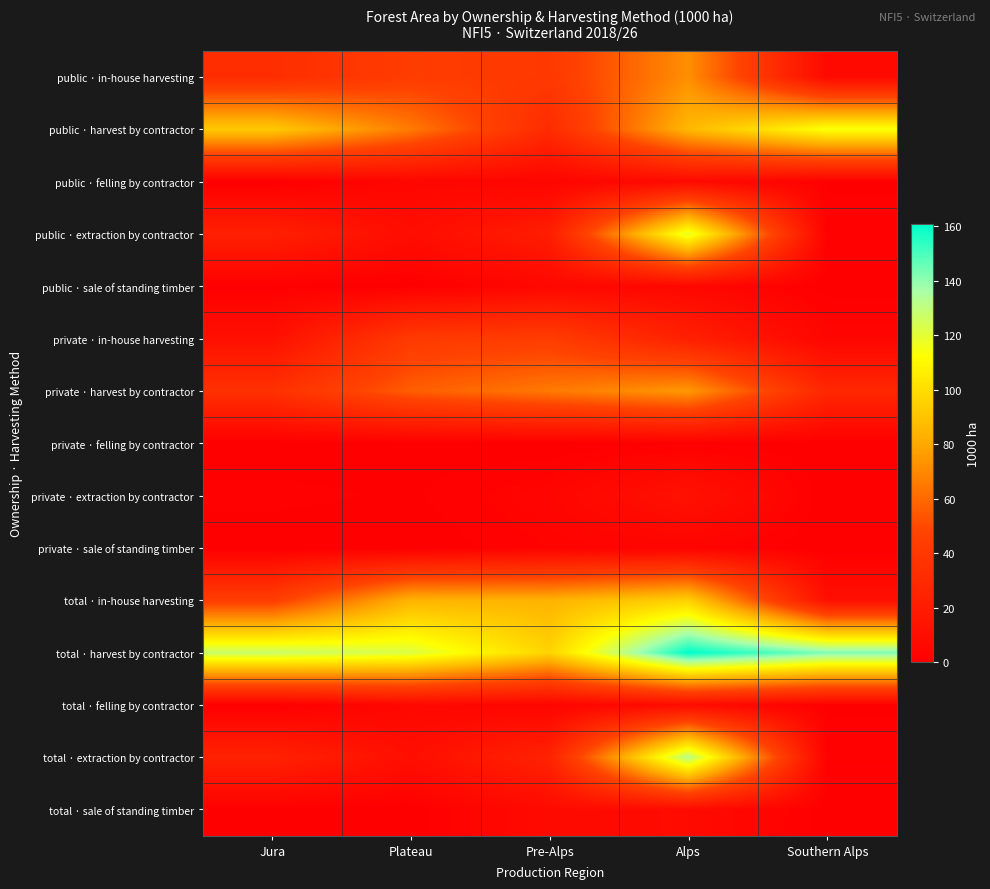

Reading left to right, what are all the values shown in this chart?

public · in-house harvesting: Jura=32.5	Plateau=42.9	Pre-Alps=40.6	Alps=71.9	Southern Alps=7.3
public · harvest by contractor: Jura=92.4	Plateau=65.6	Pre-Alps=30.8	Alps=85.7	Southern Alps=114.3
public · felling by contractor: Jura=0.0	Plateau=4.8	Pre-Alps=3.7	Alps=7.4	Southern Alps=1.0
public · extraction by contractor: Jura=22.9	Plateau=9.8	Pre-Alps=21.1	Alps=119.4	Southern Alps=2.1
public · sale of standing timber: Jura=0.7	Plateau=0.3	Pre-Alps=5.4	Alps=5.2	Southern Alps=0.4
private · in-house harvesting: Jura=11.5	Plateau=41.3	Pre-Alps=43.4	Alps=23.1	Southern Alps=4.2
private · harvest by contractor: Jura=34.8	Plateau=56.5	Pre-Alps=65.2	Alps=75.0	Southern Alps=28.3
private · felling by contractor: Jura=0.0	Plateau=0.7	Pre-Alps=0.0	Alps=1.1	Southern Alps=0.0
private · extraction by contractor: Jura=1.8	Plateau=1.0	Pre-Alps=3.9	Alps=13.2	Southern Alps=0.0
private · sale of standing timber: Jura=0.0	Plateau=0.0	Pre-Alps=2.6	Alps=3.0	Southern Alps=0.0
total · in-house harvesting: Jura=44.0	Plateau=84.2	Pre-Alps=84.0	Alps=95.0	Southern Alps=11.5
total · harvest by contractor: Jura=127.2	Plateau=122.1	Pre-Alps=96.0	Alps=160.7	Southern Alps=142.6
total · felling by contractor: Jura=0.0	Plateau=5.5	Pre-Alps=3.7	Alps=8.5	Southern Alps=1.0
total · extraction by contractor: Jura=24.7	Plateau=10.8	Pre-Alps=25.0	Alps=132.6	Southern Alps=2.1
total · sale of standing timber: Jura=0.7	Plateau=0.3	Pre-Alps=8.0	Alps=8.2	Southern Alps=0.4